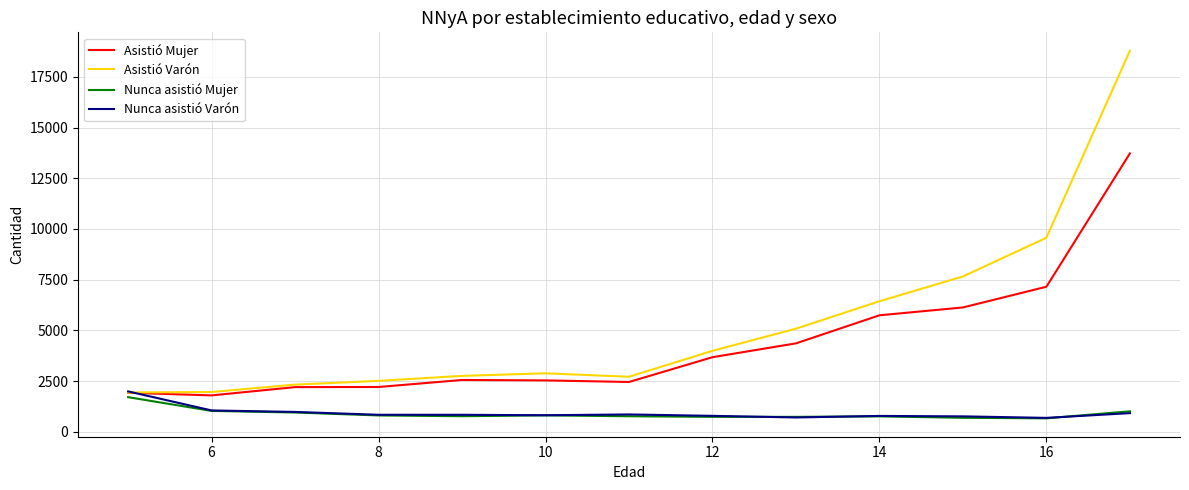

Which series has the largest total across all categories?

Asistió Varón